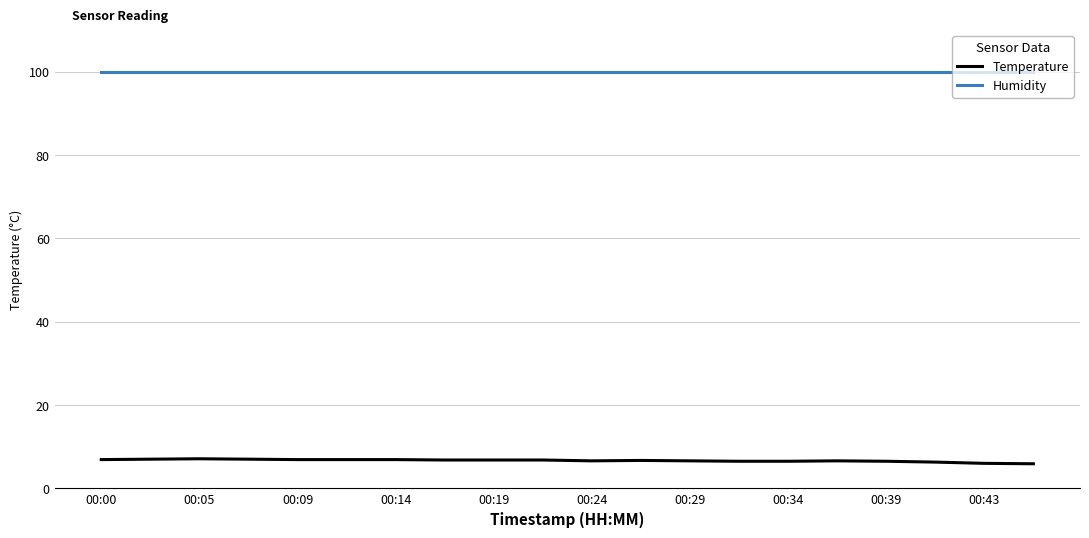

Which series has the largest total across all categories?

Humidity